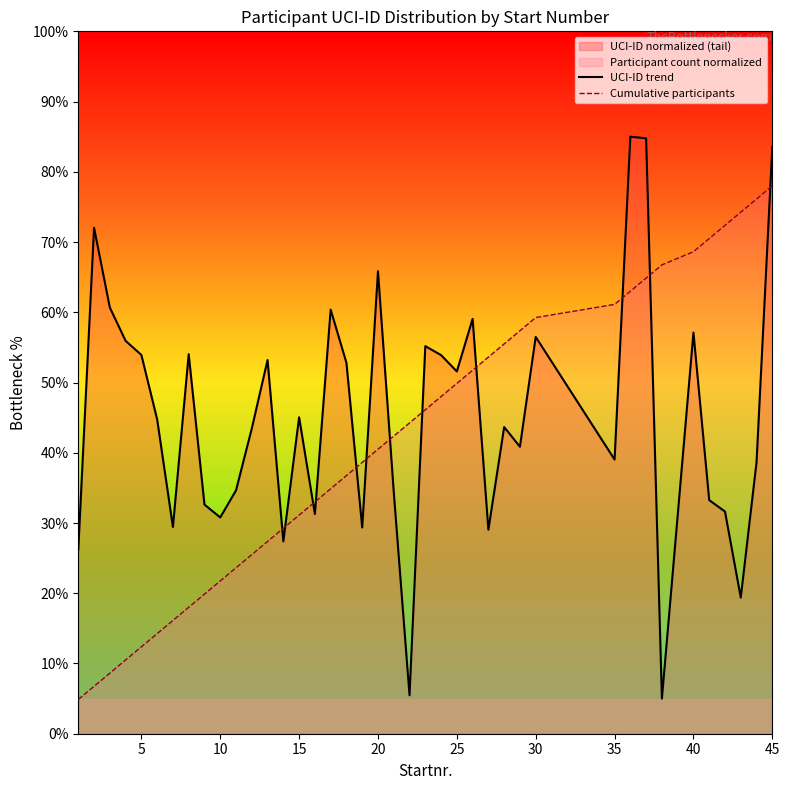

True or false: Cumulative participants has more than 1 points higher than both neighbors.

False